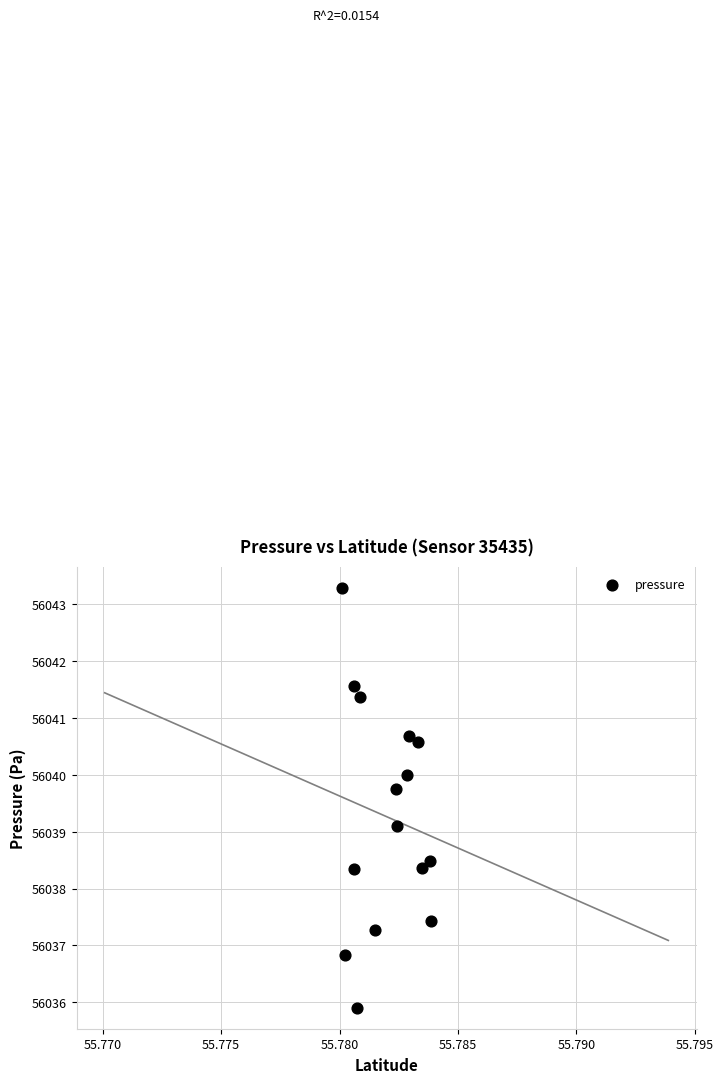

What Y value in the scatter plot is closest to 56039?

56039.1